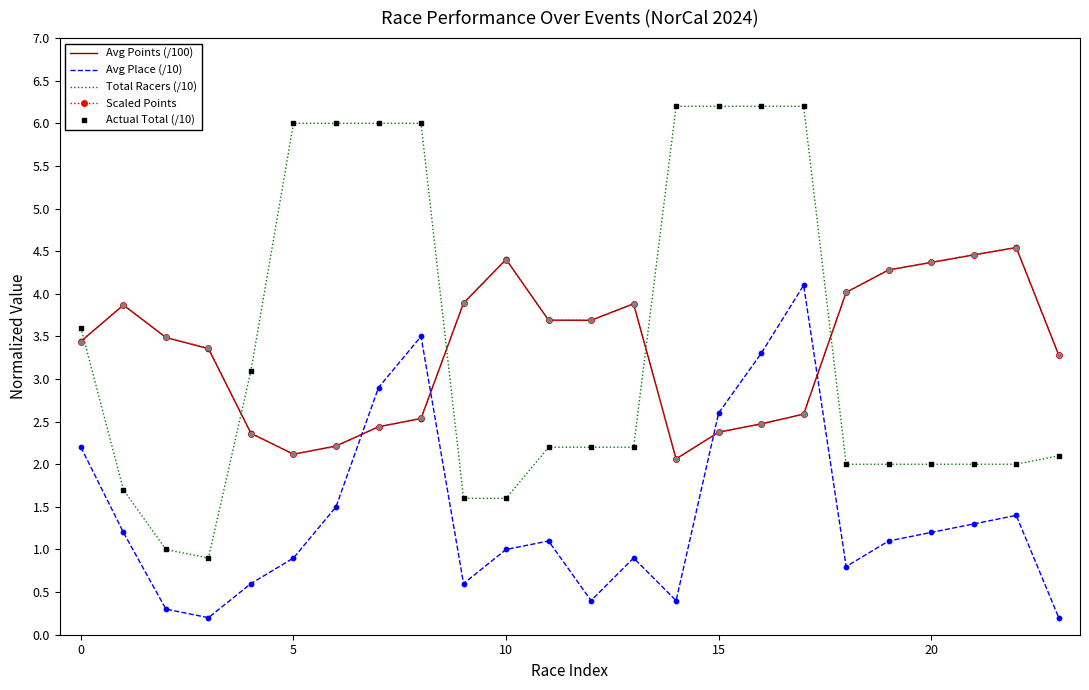

Which series has the widest spread of values?

Total Racers (/10)